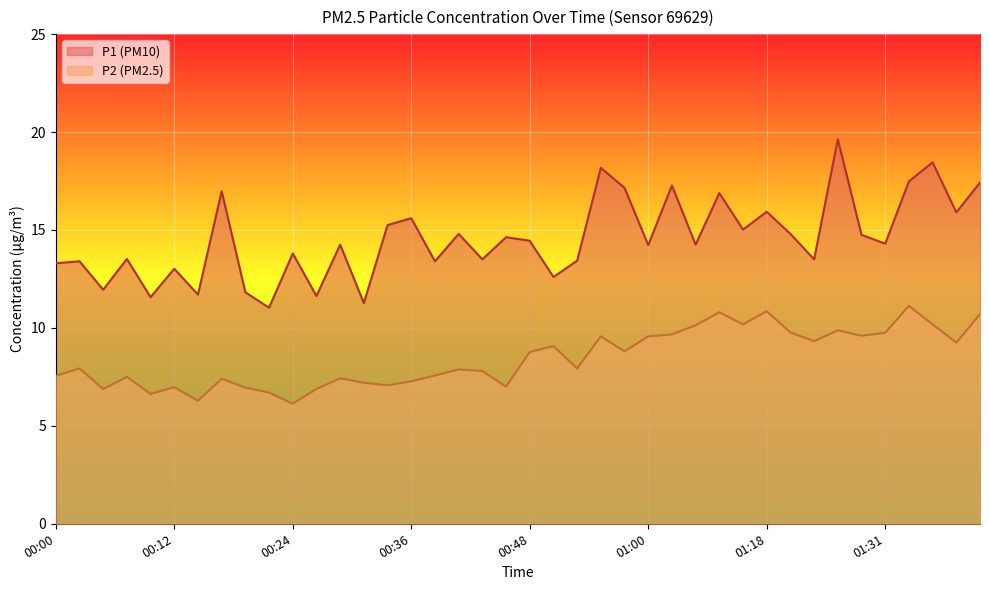

Which has a higher value, 00:00 or 00:43?

00:43